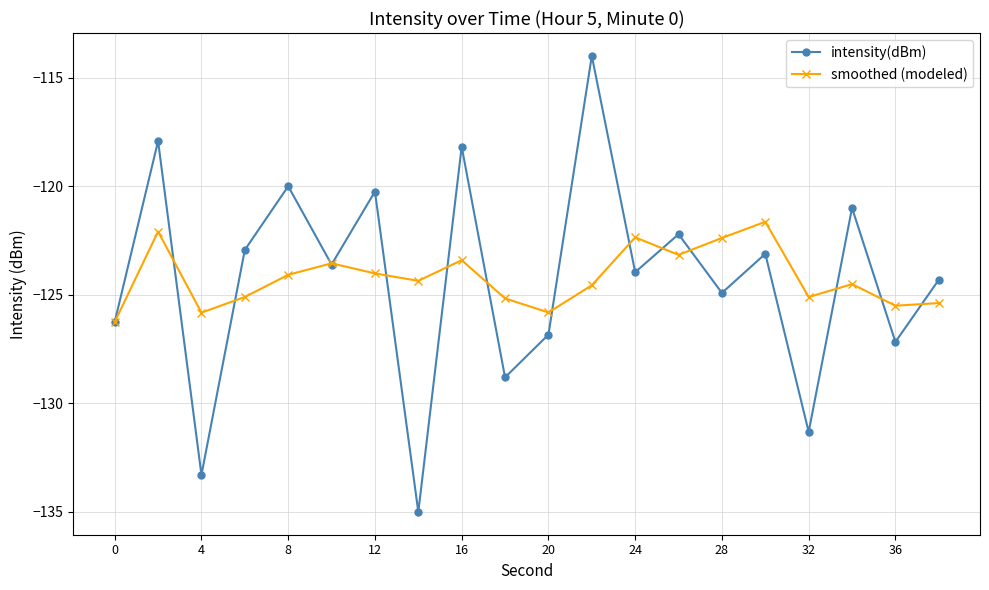

What is the maximum value for intensity(dBm)?

-114.0